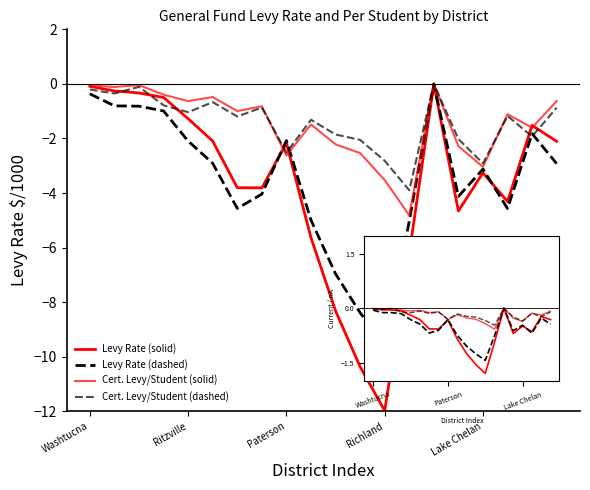

Is this an area chart (filled region under the line)?

No